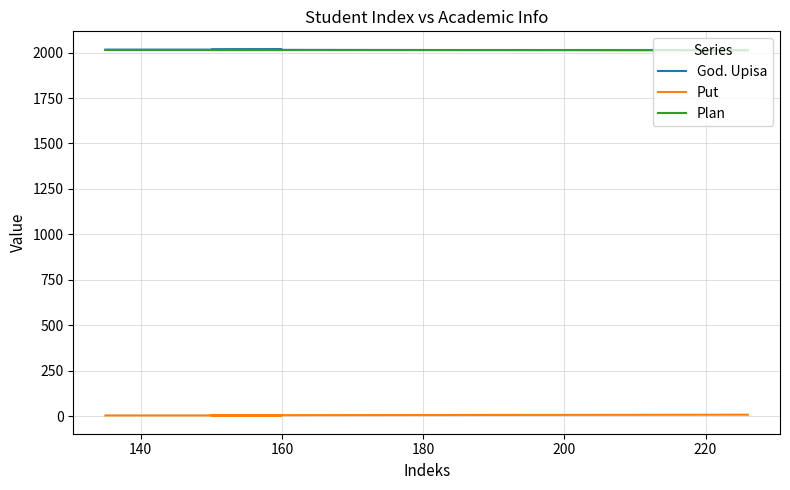

At 160, list the series in order from largest to smallest.

God. Upisa, Plan, Put